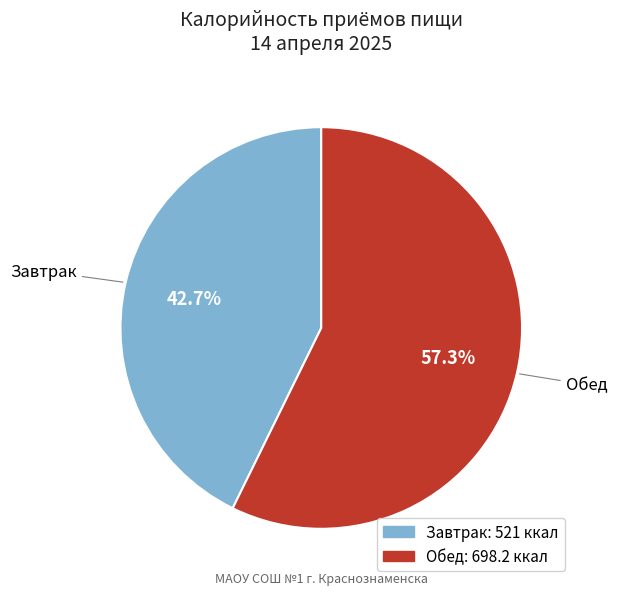

The Обед slice represents 57% of the pie. True or false?

True